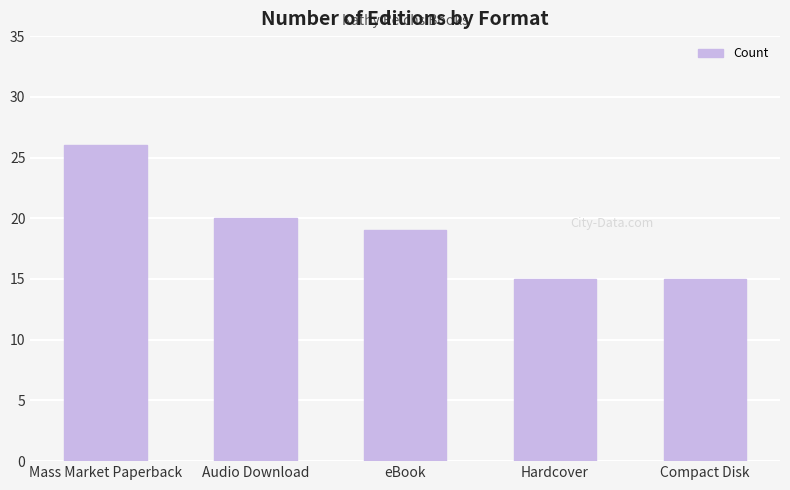

What is the value of the 5th bar from the left?

15